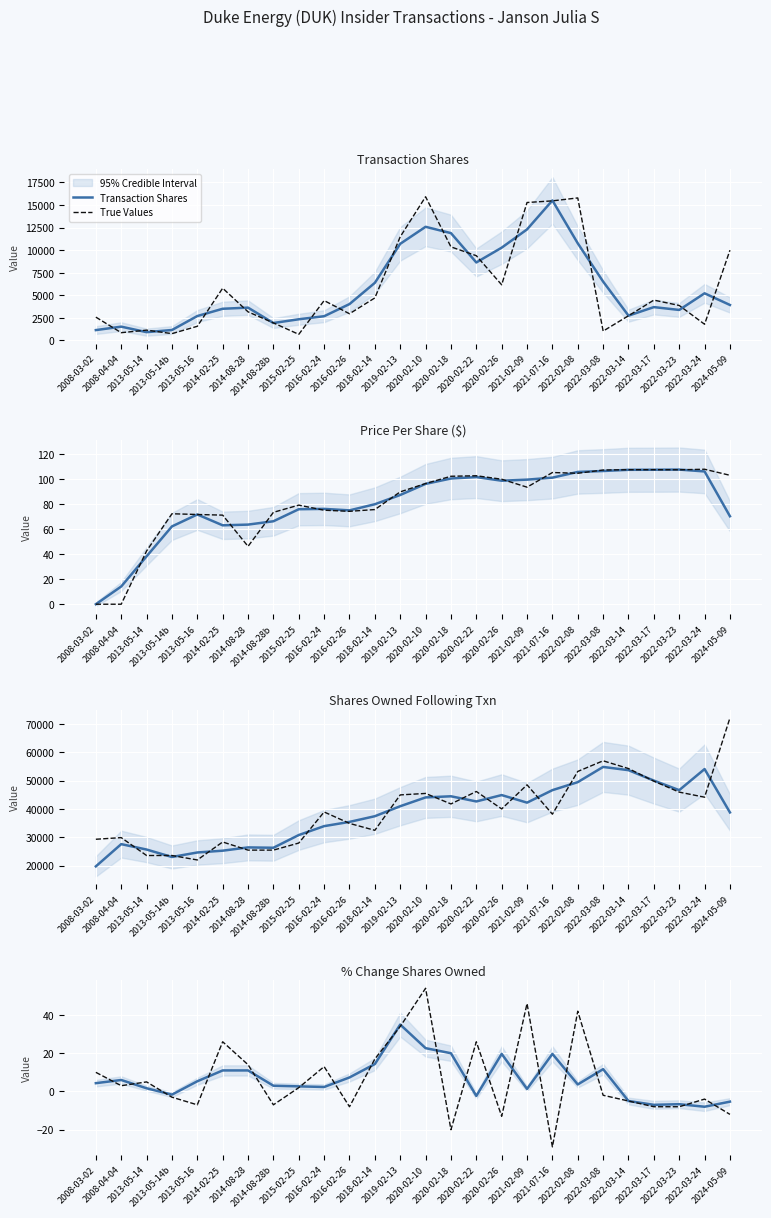

True or false: True Values has a value of -4.6 at 2013-05-16.

False